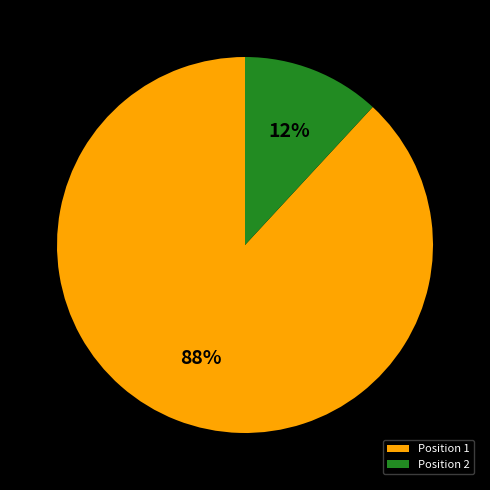

Which slice represents more than half of the pie?

Position 1